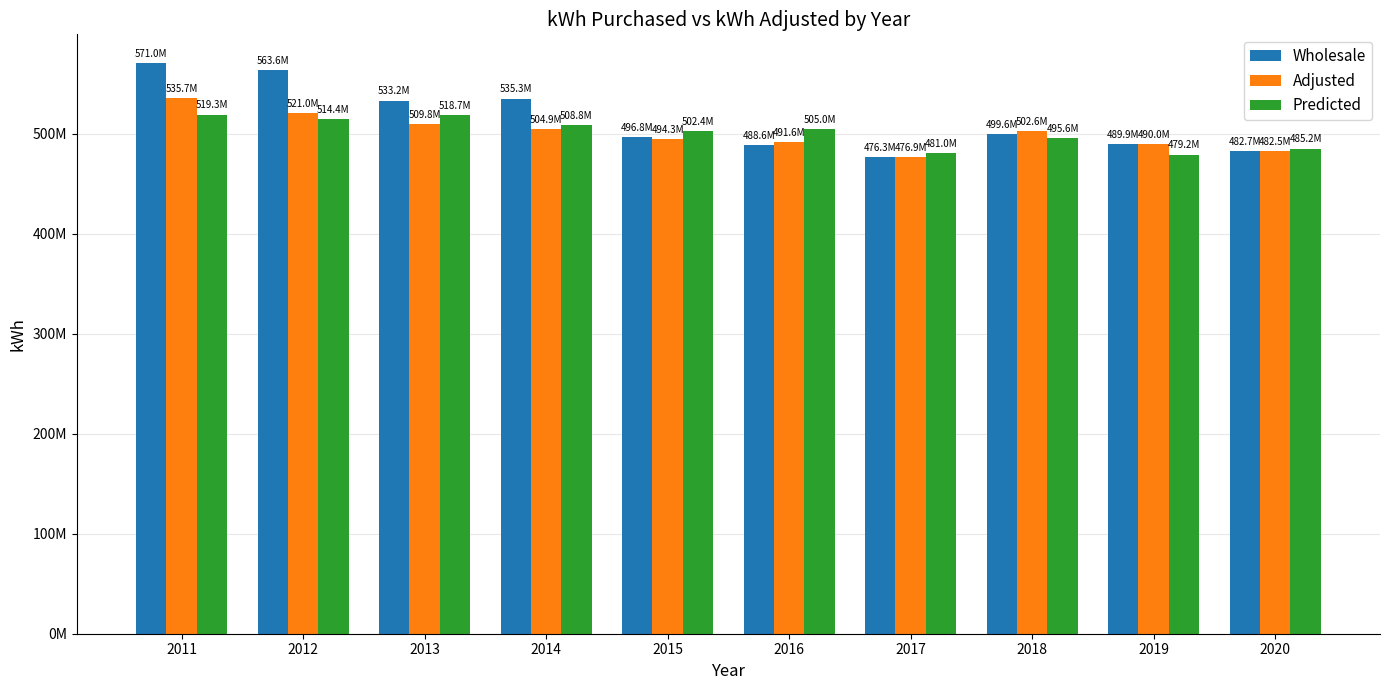

Reading left to right, what are all the values shown in this chart?

Wholesale: 570956950.2	563572078.3	533186625.5	535323948.3	496797371.4	488555532.3	476330269.5	499580482.8	489885593.7	482685186.0
Adjusted: 535686877.9	521011391.8	509774030.7	504927925.7	494324941.8	491633276.1	476909006.9	502625268.0	490029500.5	482494034.6
Predicted: 519265785.7	514361286.6	518669018.3	508838291.7	502378987.6	504999217.1	480971996.3	495575207.8	479155760.9	485200688.2